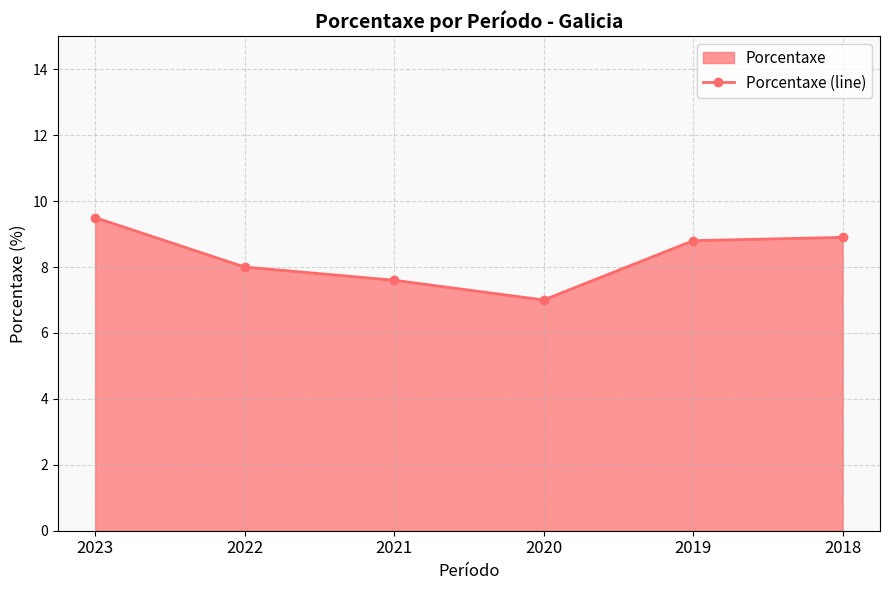

What is the difference between the maximum and minimum values?

2.5